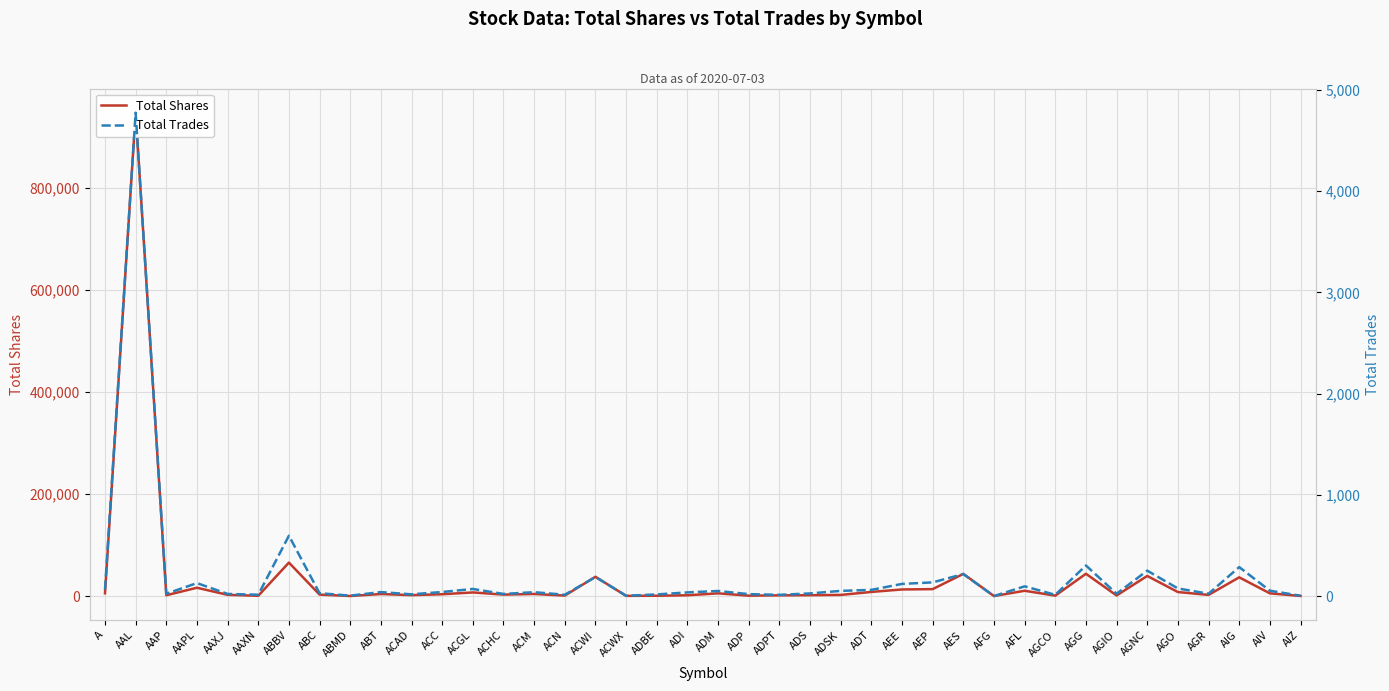

At which category is the sum across all series the highest?

AAL